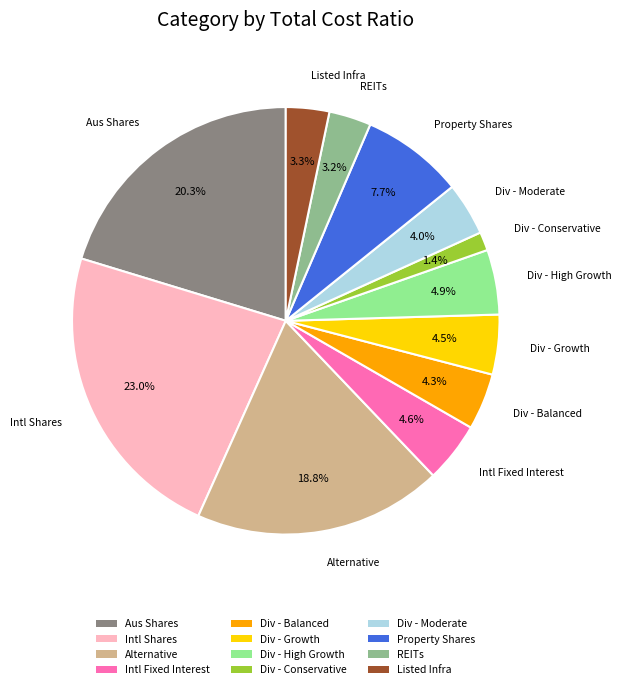

Which slice is the largest?

Intl Shares